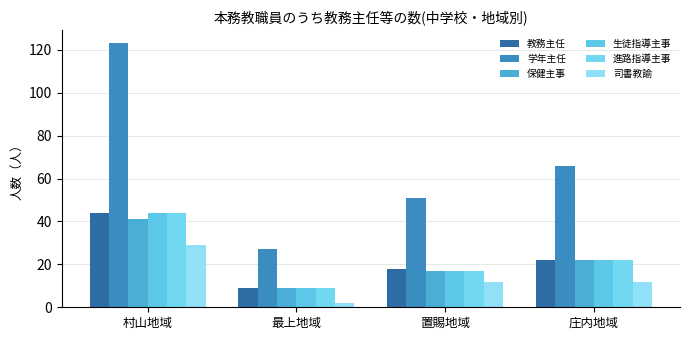

What is the maximum value shown in the chart?

123